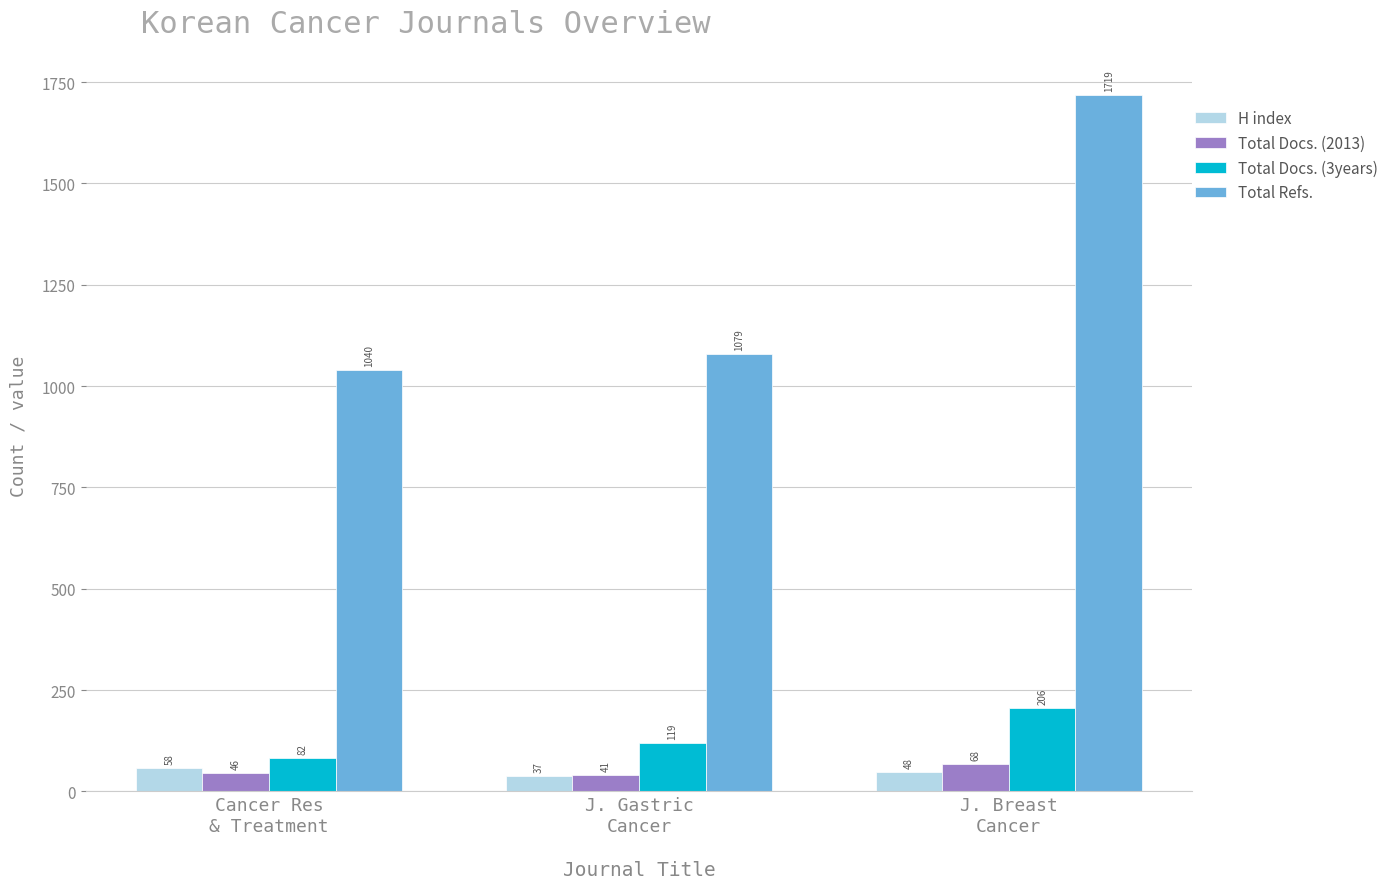

Reading right to left, what are all the values shown in this chart?

H index: J. Breast
Cancer=48	J. Gastric
Cancer=37	Cancer Res
& Treatment=58
Total Docs. (2013): J. Breast
Cancer=68	J. Gastric
Cancer=41	Cancer Res
& Treatment=46
Total Docs. (3years): J. Breast
Cancer=206	J. Gastric
Cancer=119	Cancer Res
& Treatment=82
Total Refs.: J. Breast
Cancer=1719	J. Gastric
Cancer=1079	Cancer Res
& Treatment=1040